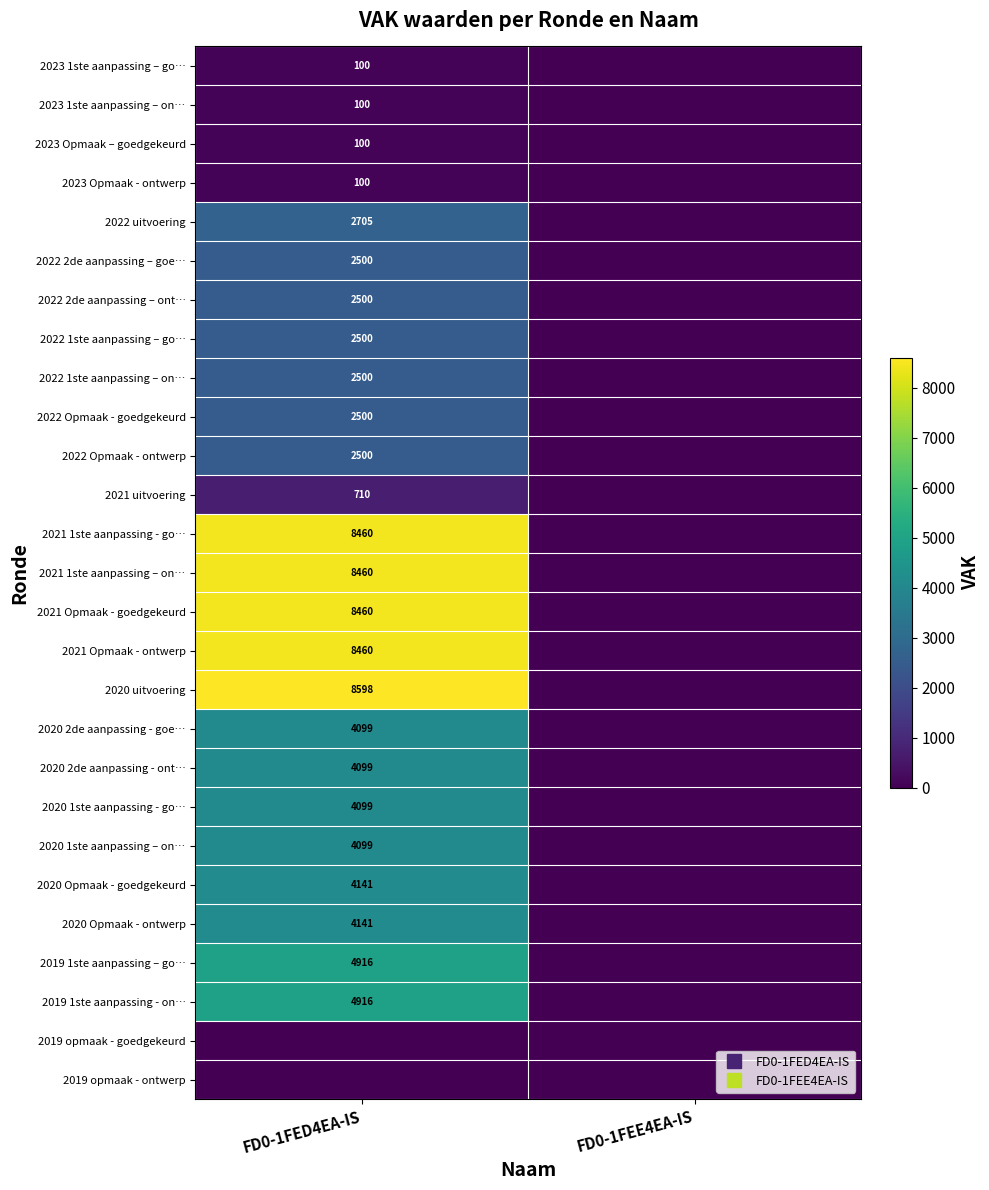

At which category does the chart reach its minimum across all series?

FD0-1FEE4EA-IS